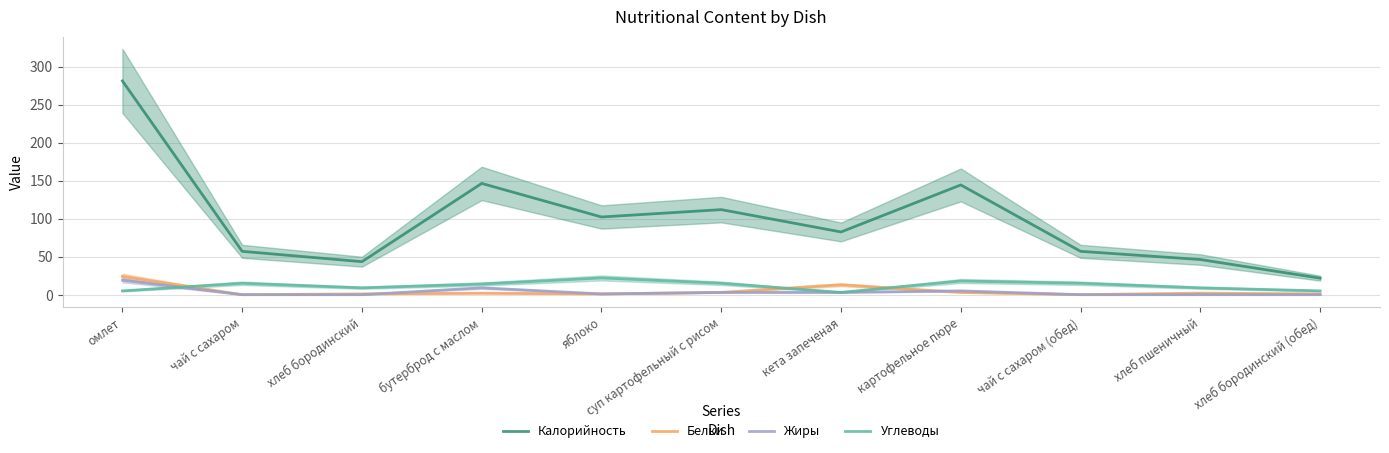

Reading right to left, extract all data points from this chart.

Калорийность: хлеб бородинский (обед)=21.7	хлеб пшеничный=46.2	чай с сахаром (обед)=57.0	картофельное пюре=144.3	кета запеченая=82.5	суп картофельный с рисом=111.8	яблоко=102.2	бутерброд с маслом=146.3	хлеб бородинский=43.4	чай с сахаром=57.0	омлет=281.1
Белки: хлеб бородинский (обед)=1.0	хлеб пшеничный=2.0	чай с сахаром (обед)=0.0	картофельное пюре=3.0	кета запеченая=13.0	суп картофельный с рисом=3.0	яблоко=1.0	бутерброд с маслом=2.0	хлеб бородинский=1.0	чай с сахаром=0.0	омлет=24.0
Жиры: хлеб бородинский (обед)=0.0	хлеб пшеничный=0.0	чай с сахаром (обед)=0.0	картофельное пюре=5.0	кета запеченая=3.0	суп картофельный с рисом=3.0	яблоко=1.0	бутерброд с маслом=9.0	хлеб бородинский=0.0	чай с сахаром=0.0	омлет=19.0
Углеводы: хлеб бородинский (обед)=5.0	хлеб пшеничный=9.0	чай с сахаром (обед)=15.0	картофельное пюре=18.0	кета запеченая=3.0	суп картофельный с рисом=15.0	яблоко=22.0	бутерброд с маслом=14.0	хлеб бородинский=9.0	чай с сахаром=15.0	омлет=5.0